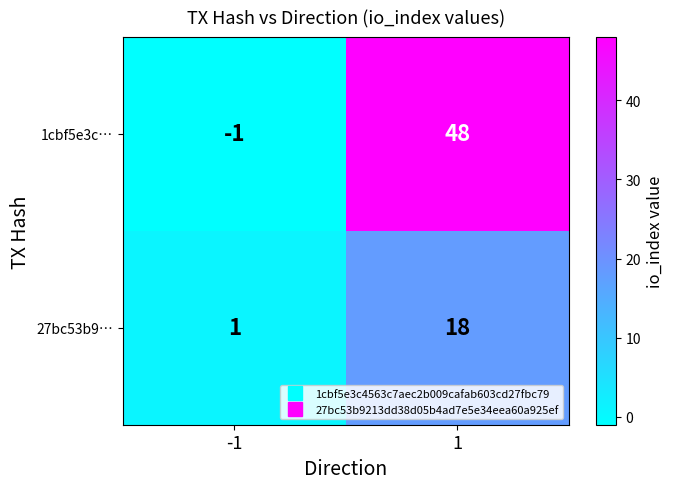

The 1cbf5e3c… series shows 84 at 1. True or false?

False